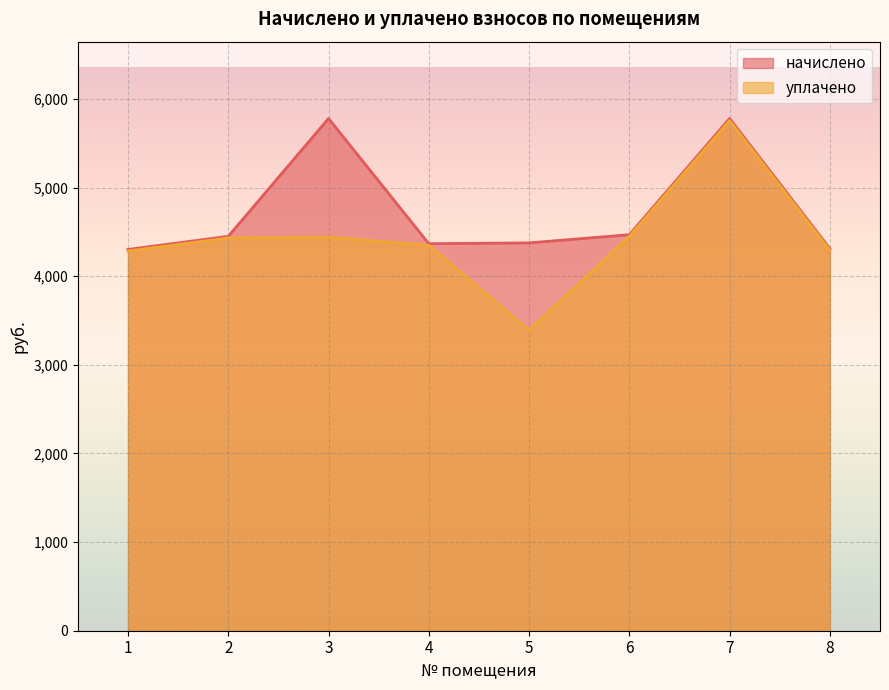

At which label does уплачено first exceed 4431?

2